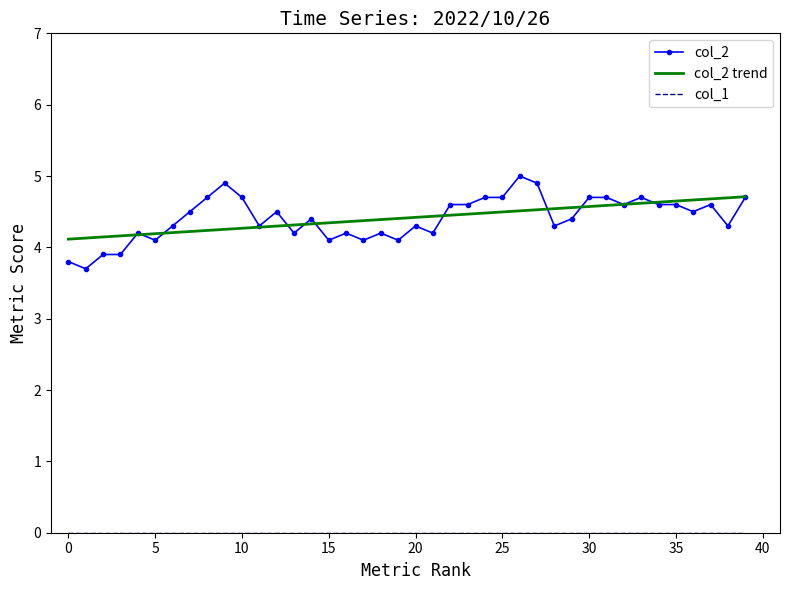

What are all the series names shown in the legend?

col_2, col_2 trend, col_1